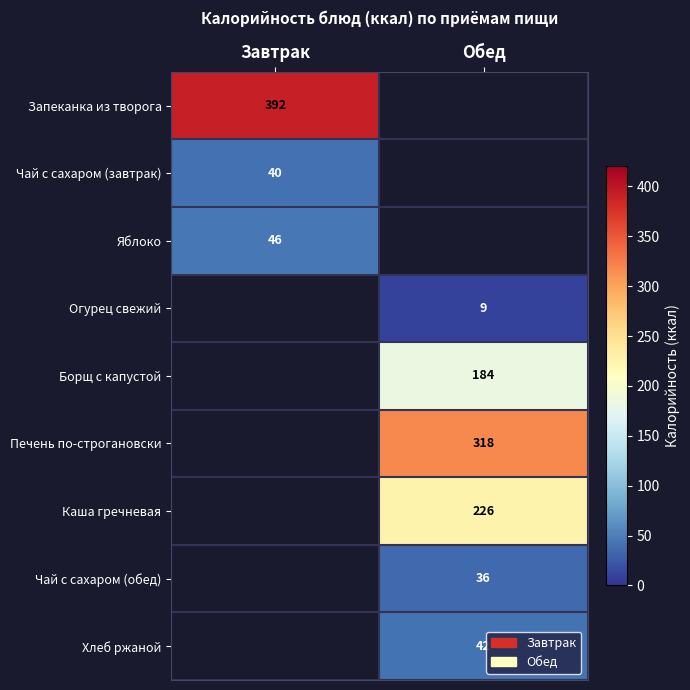

At how many categories does at least one series exceed 42?

2